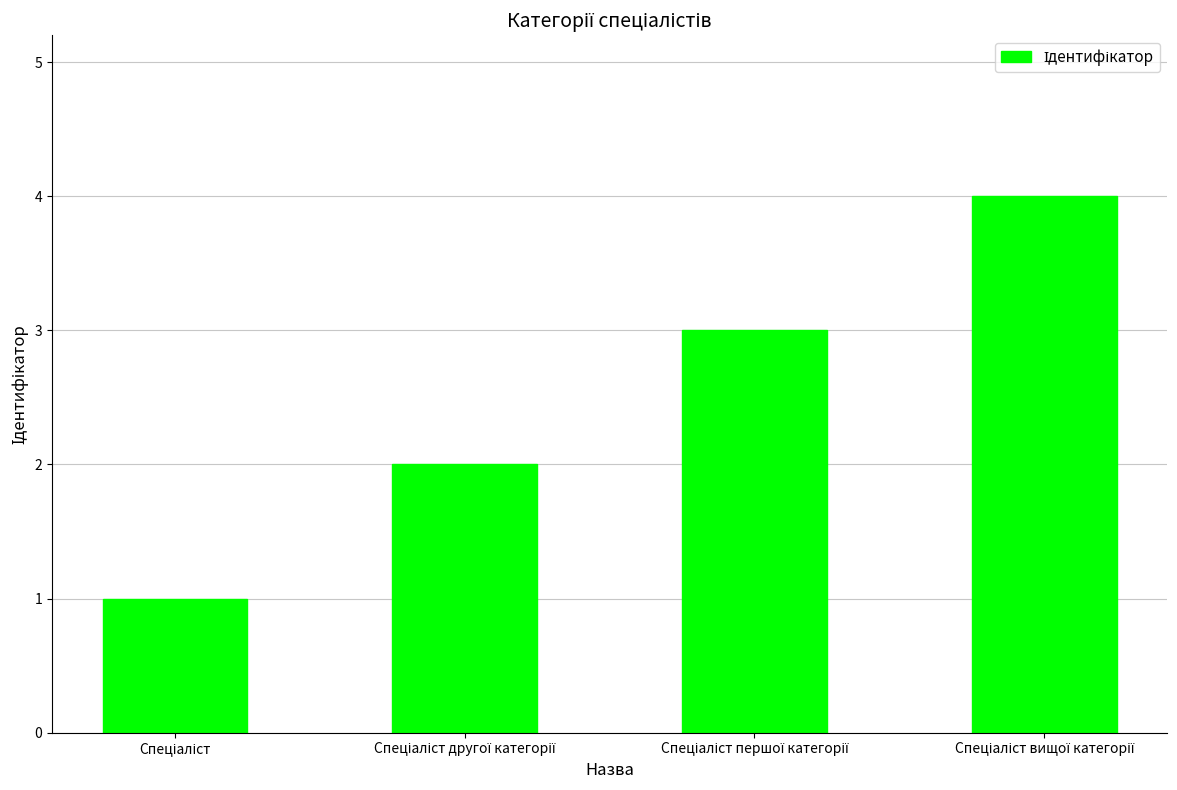

What is the difference between the second highest and second lowest values?

1